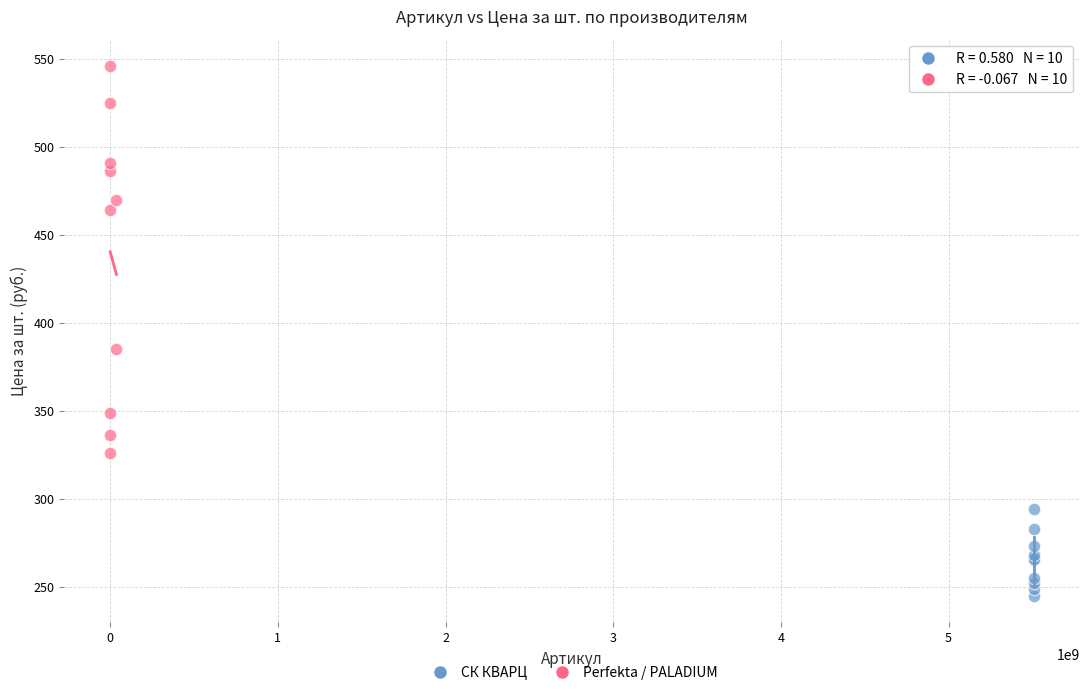

Which series reaches the maximum Y coordinate?

Perfekta / PALADIUM